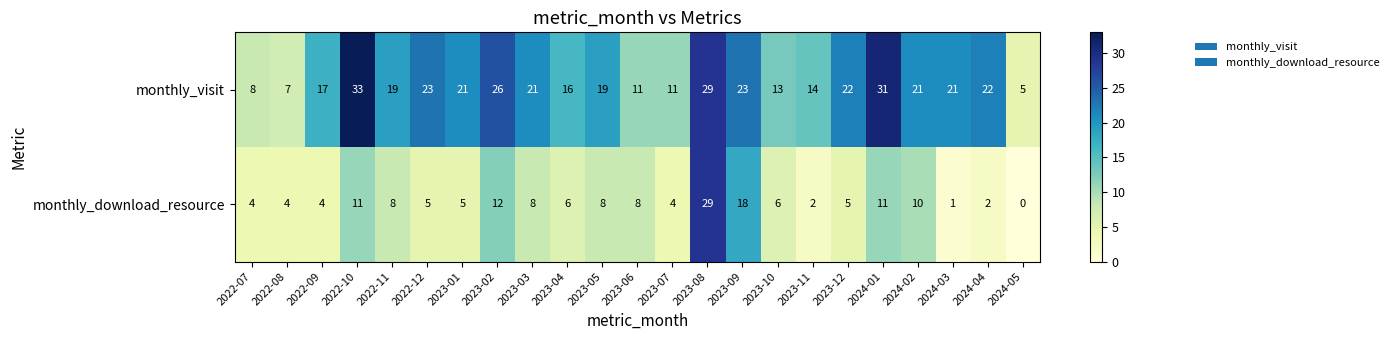

How many positive values does the monthly_download_resource series have?

22